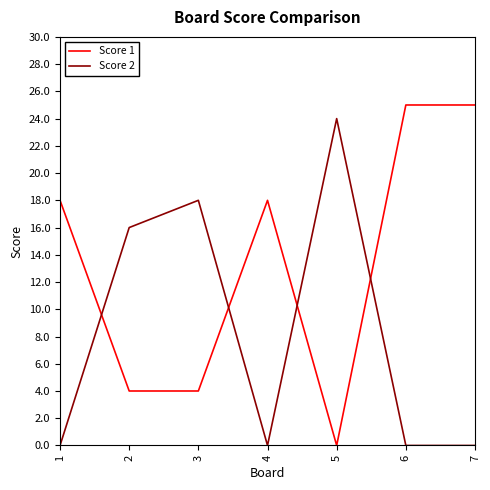

Reading left to right, list all the values displayed in this chart.

Score 1: 18	4	4	18	0	25	25
Score 2: 0	16	18	0	24	0	0